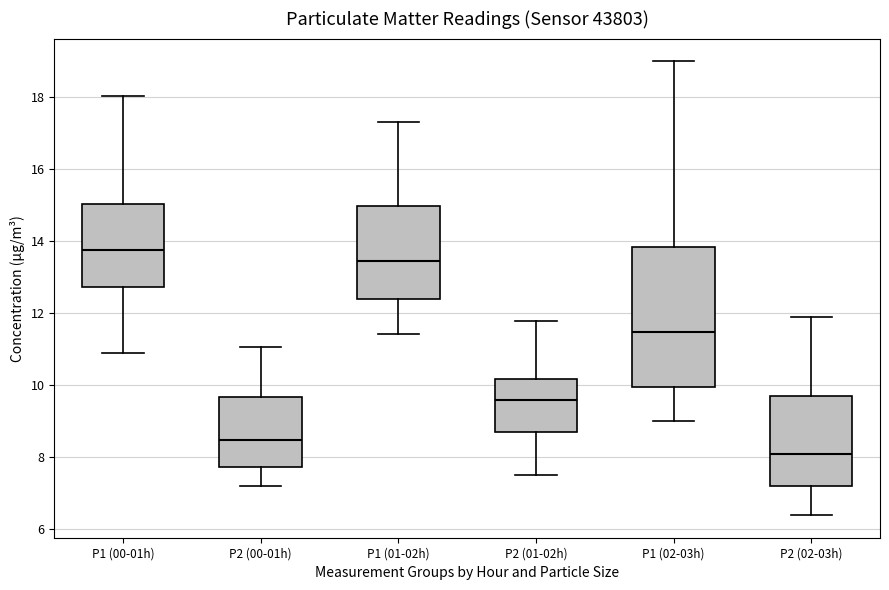

Reading left to right, transcribe this box plot: for each box, give where its median line is, the range the box spans, and where its two whiskers end, as read against the y-axis. The values are not printed on the chart, so give them approximately, as read against the axis.

P1 (00-01h): median 13.8, box 12.8 to 15.0, whiskers 11.0 to 18.0
P2 (00-01h): median 8.4, box 7.8 to 9.6, whiskers 7.2 to 11.0
P1 (01-02h): median 13.4, box 12.4 to 15.0, whiskers 11.4 to 17.4
P2 (01-02h): median 9.6, box 8.8 to 10.2, whiskers 7.6 to 11.8
P1 (02-03h): median 11.4, box 10.0 to 13.8, whiskers 9.0 to 19.0
P2 (02-03h): median 8.2, box 7.2 to 9.8, whiskers 6.4 to 11.8